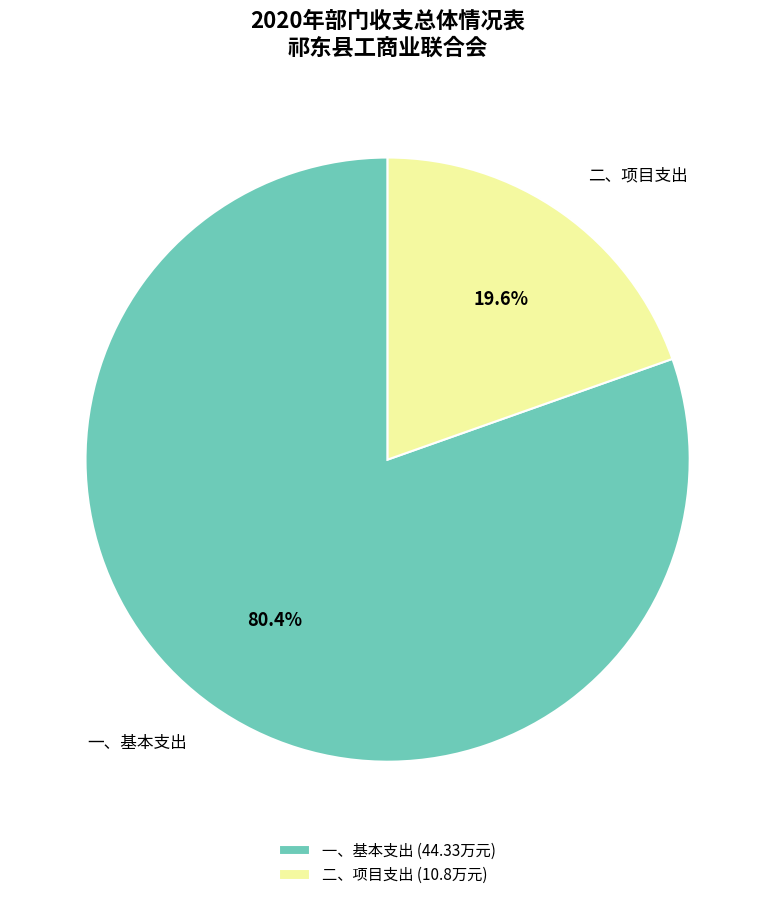

Which has a higher value, 二、项目支出 (10.8万元) or 一、基本支出 (44.33万元)?

一、基本支出 (44.33万元)